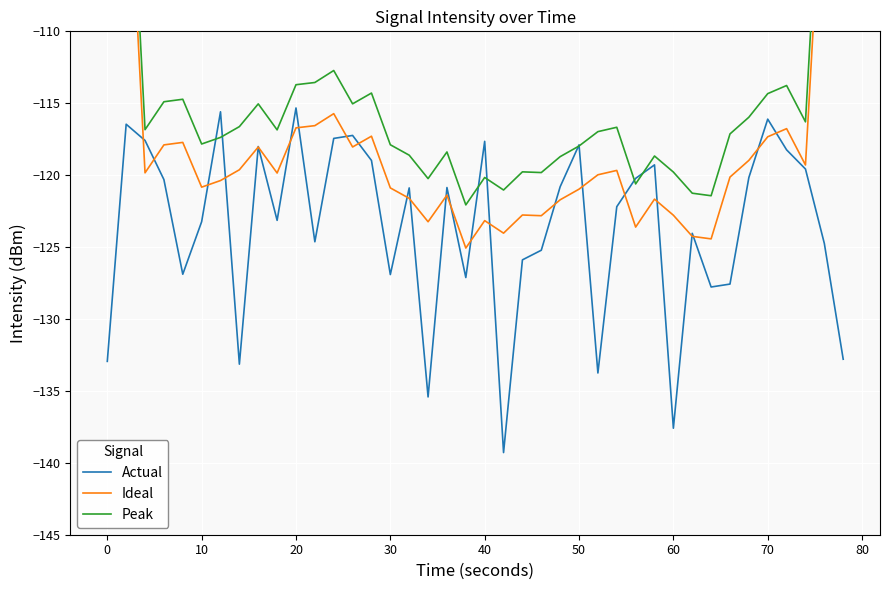

What is the sum of all Peak values?

-4548.4